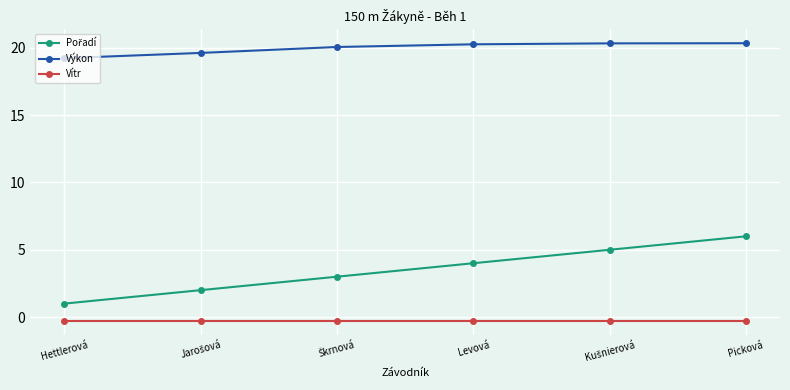

True or false: Vítr and Výkon intersect in this chart.

False